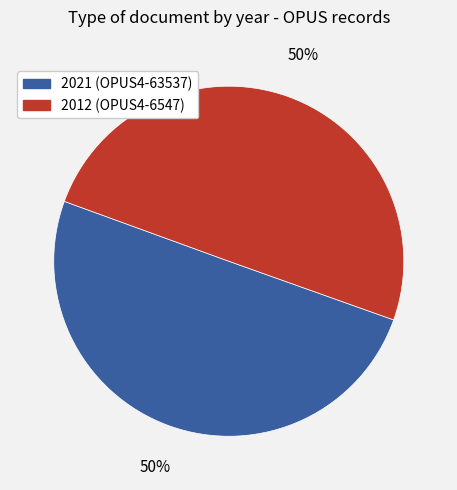

To the nearest percent, what is the average slice percentage?

50%